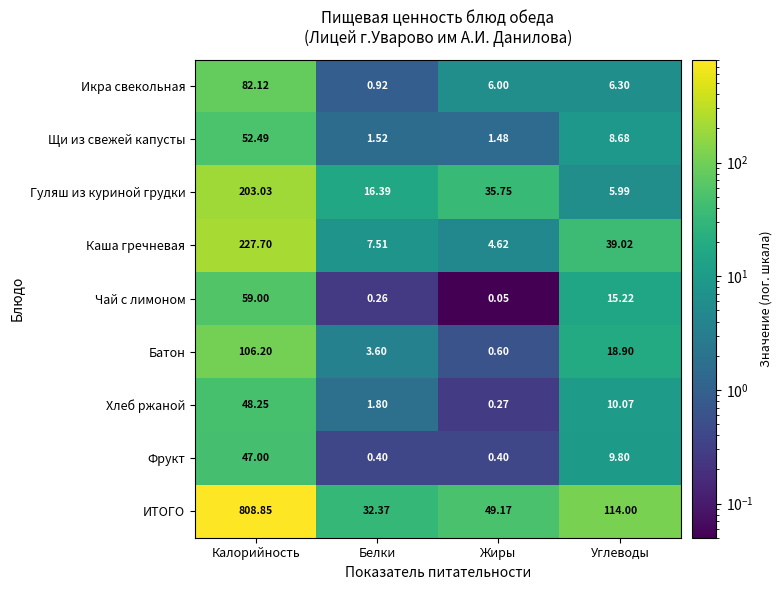

At which label does Гуляш из куриной грудки reach its minimum?

Углеводы